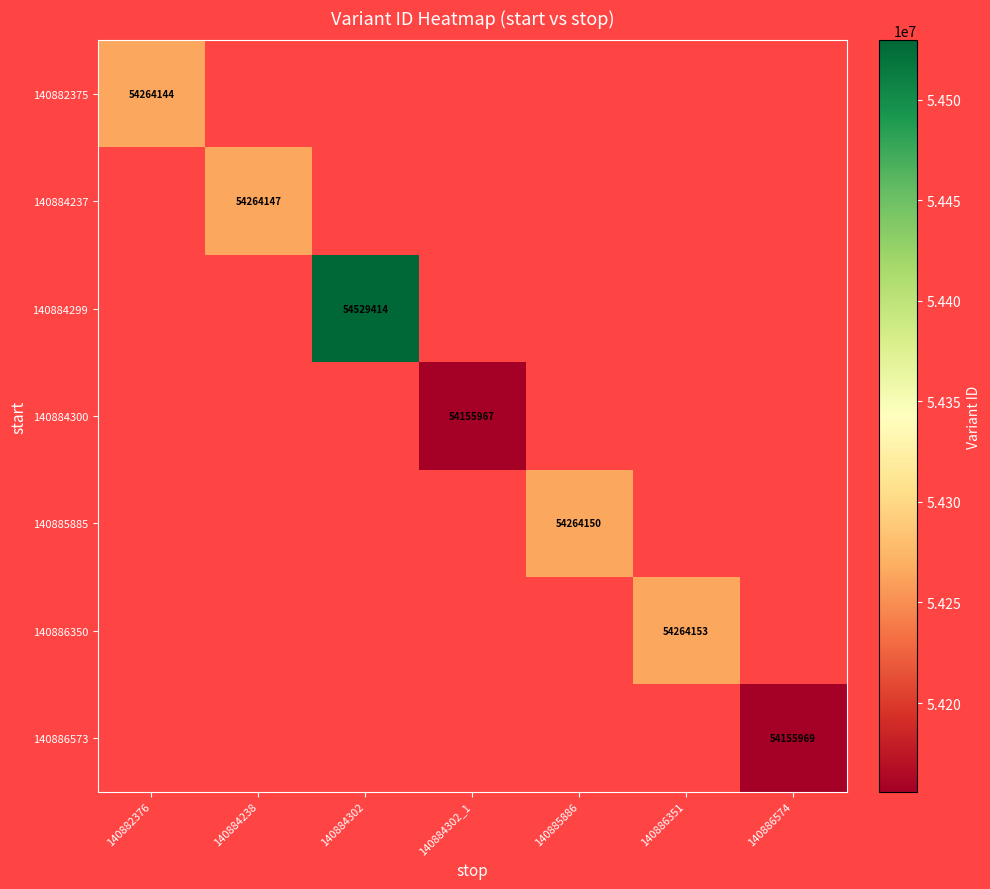

Count the number of data series in this chart.

7